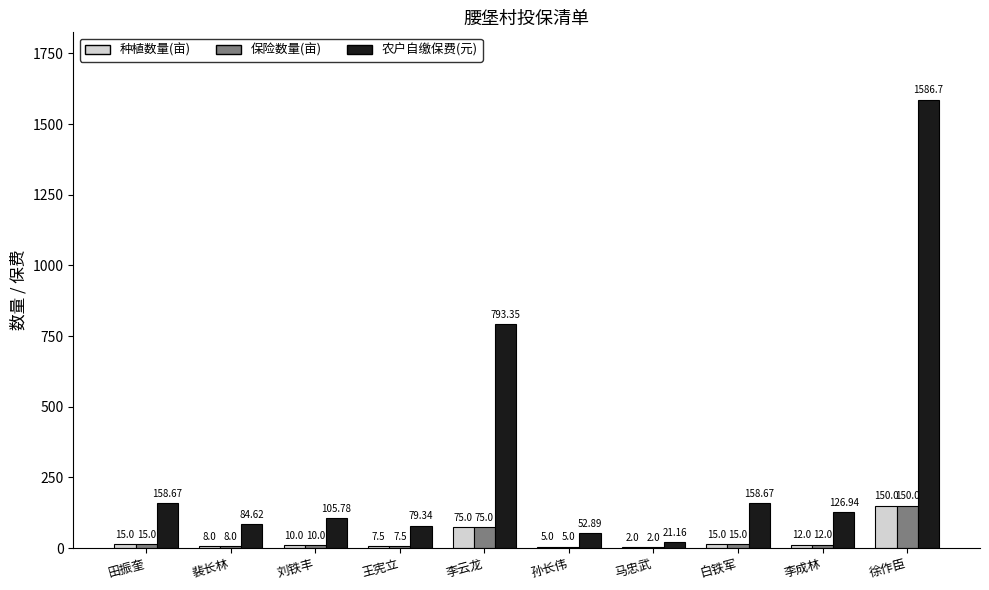

Is the value of 保险数量(亩) at 孙长伟 greater than the value of 种植数量(亩) at 刘铁丰?

No